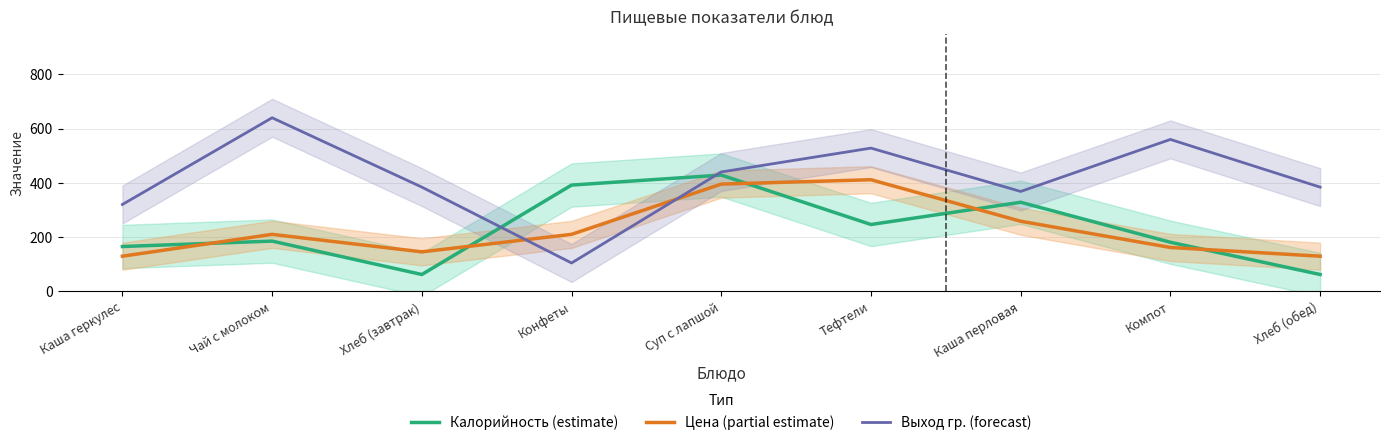

Which series has the largest total across all categories?

Выход гр. (forecast)